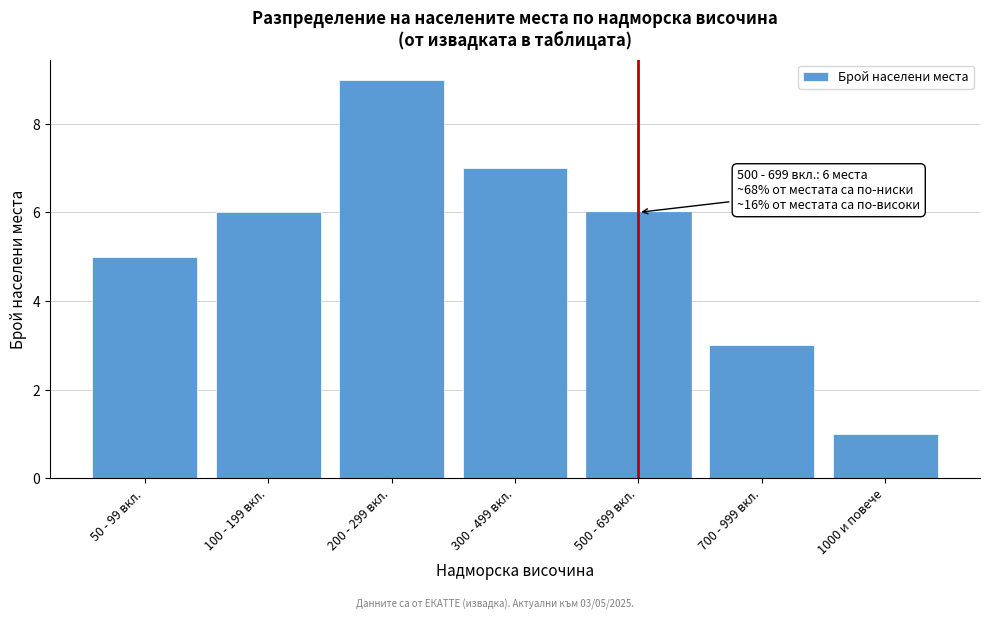

Reading left to right, what are all the values shown in this chart?

50 - 99 вкл.=5	100 - 199 вкл.=6	200 - 299 вкл.=9	300 - 499 вкл.=7	500 - 699 вкл.=6	700 - 999 вкл.=3	1000 и повече=1